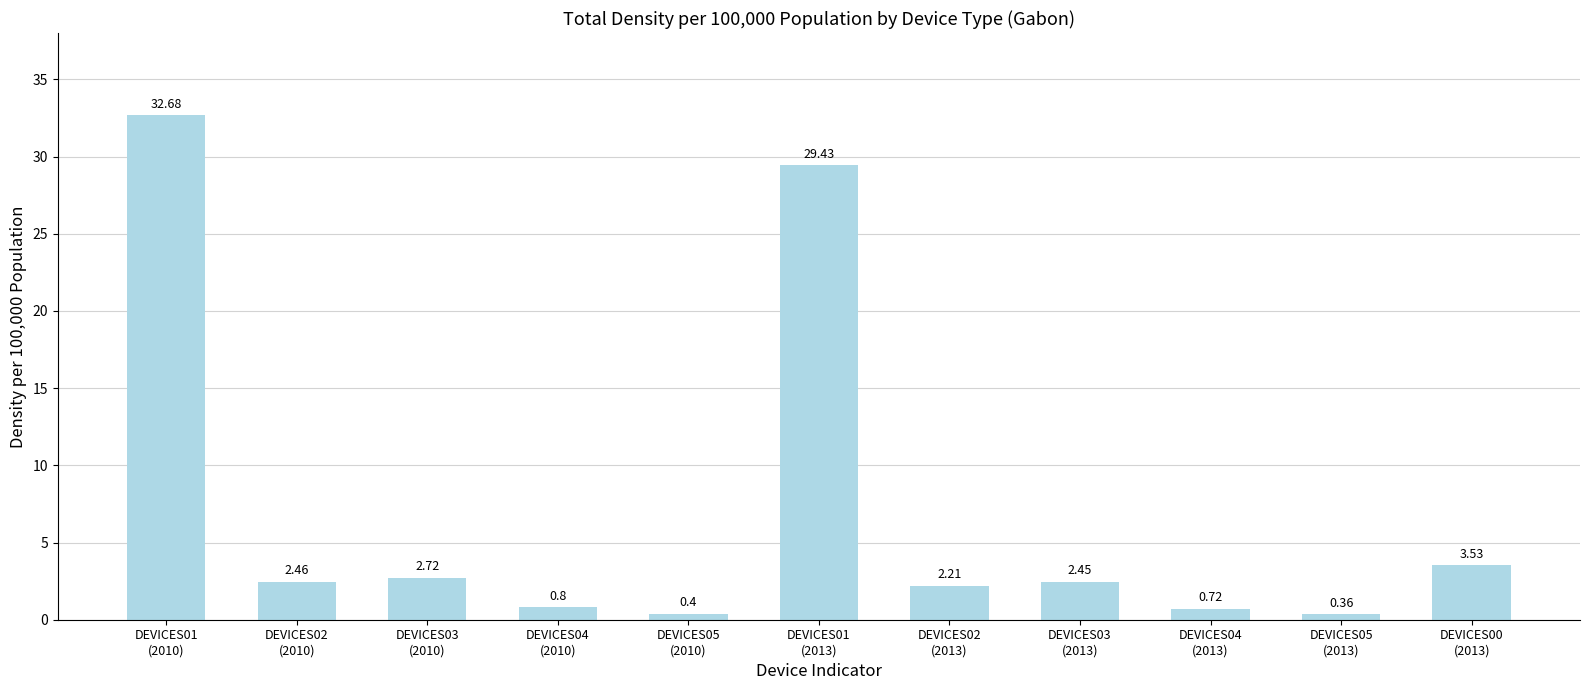

List the labels in order of value, largest first.

DEVICES01
(2010), DEVICES01
(2013), DEVICES00
(2013), DEVICES03
(2010), DEVICES02
(2010), DEVICES03
(2013), DEVICES02
(2013), DEVICES04
(2010), DEVICES04
(2013), DEVICES05
(2010), DEVICES05
(2013)